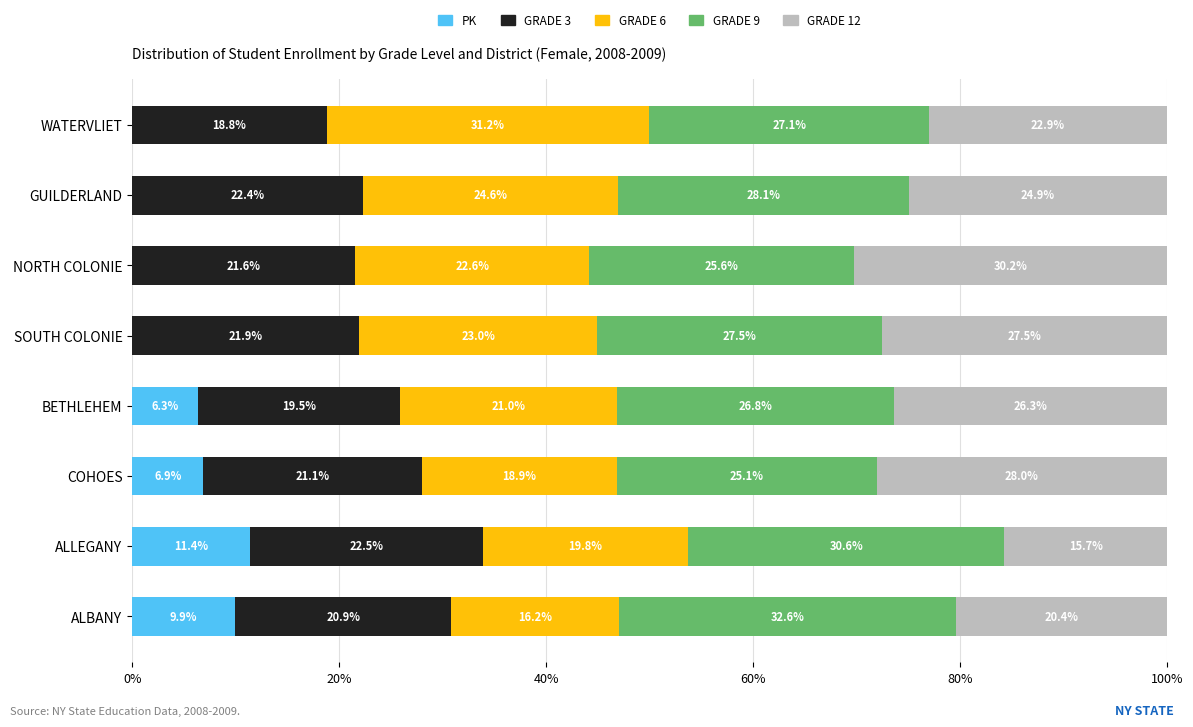

At which label does PK reach its peak?

ALLEGANY